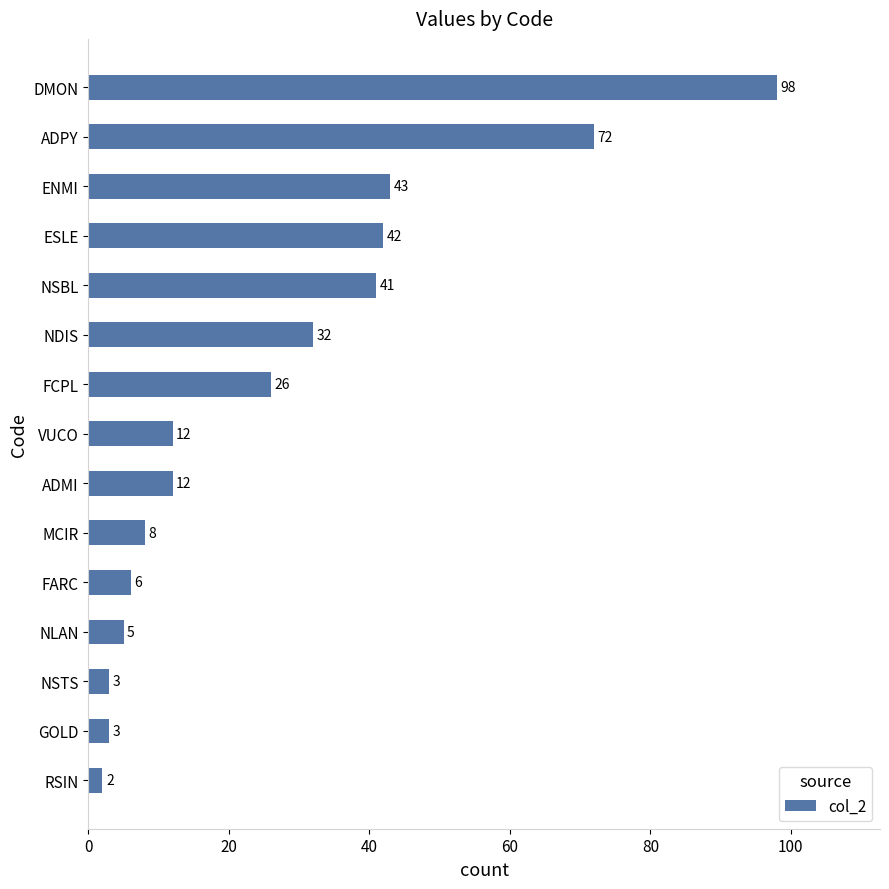

At which label is the value closest to 50?

ENMI